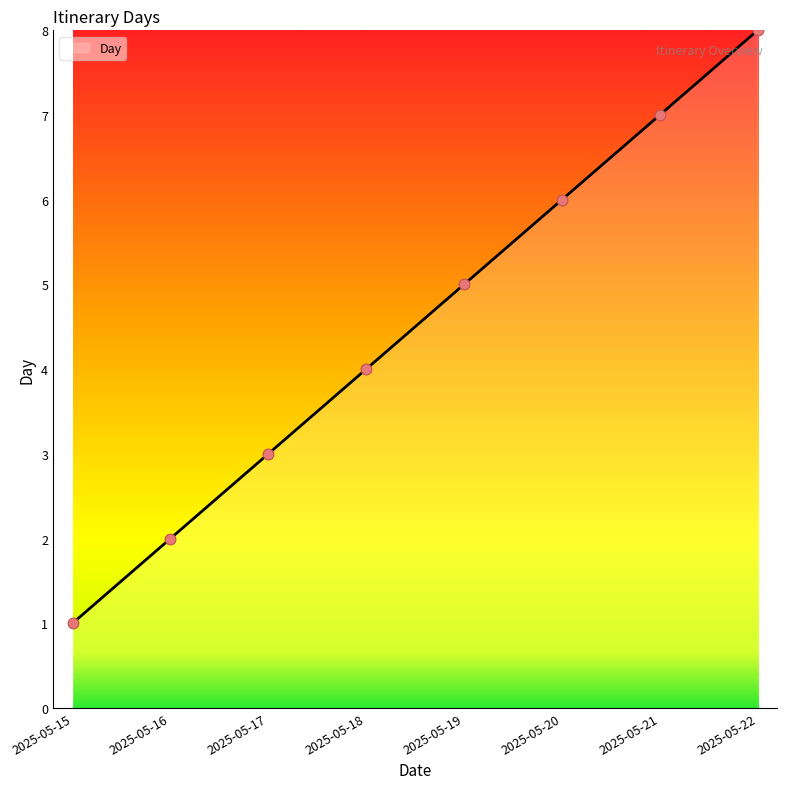

What is the change in value from 2025-05-19 to 2025-05-20?

+1